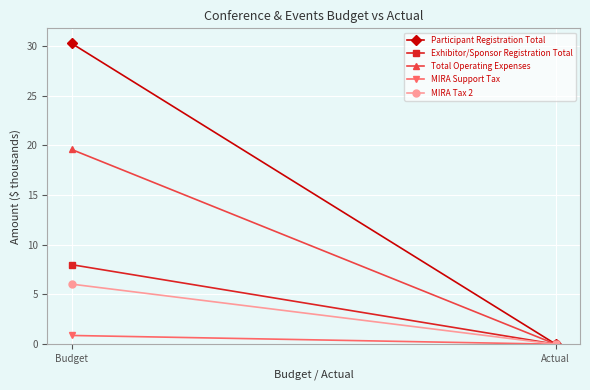

The MIRA Tax 2 series shows 2.0 at Actual. True or false?

False